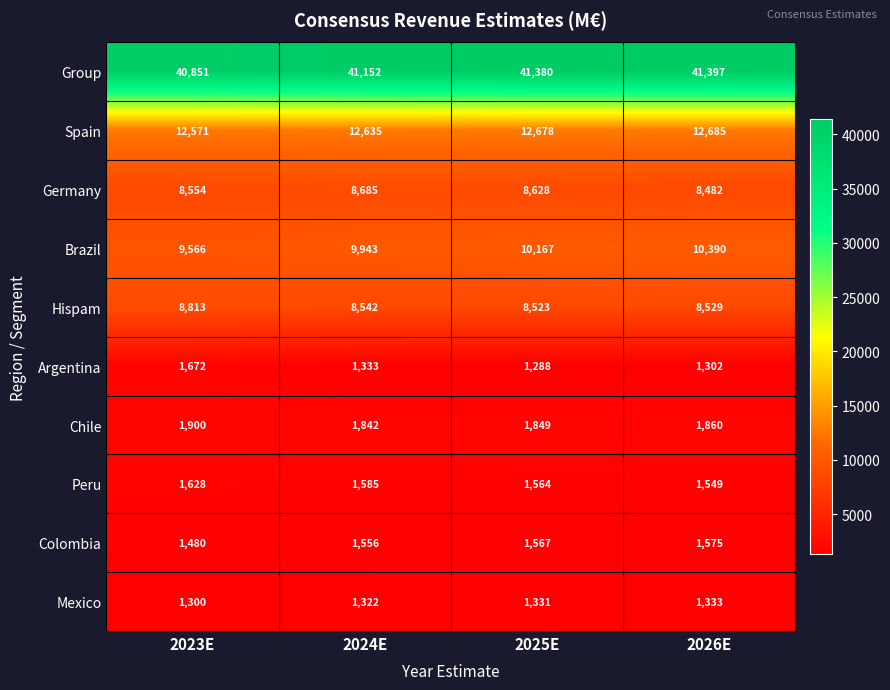

At which label does Group reach its minimum?

2023E